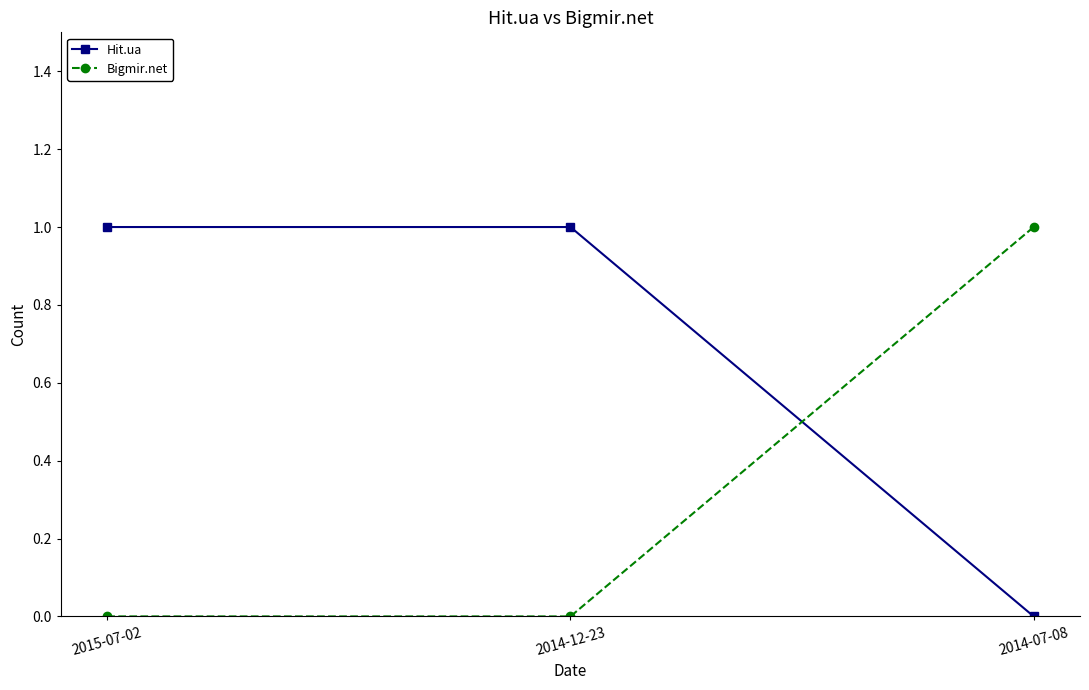

What is the difference between the highest and lowest values at 2015-07-02?

1